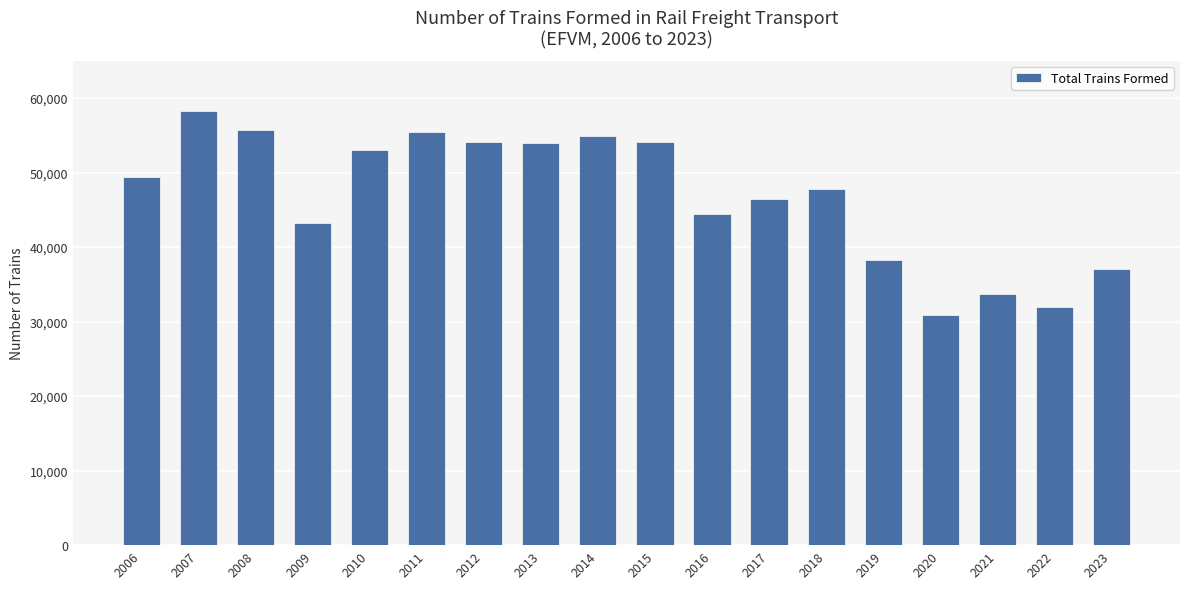

What value does the data have at 2022?

32017